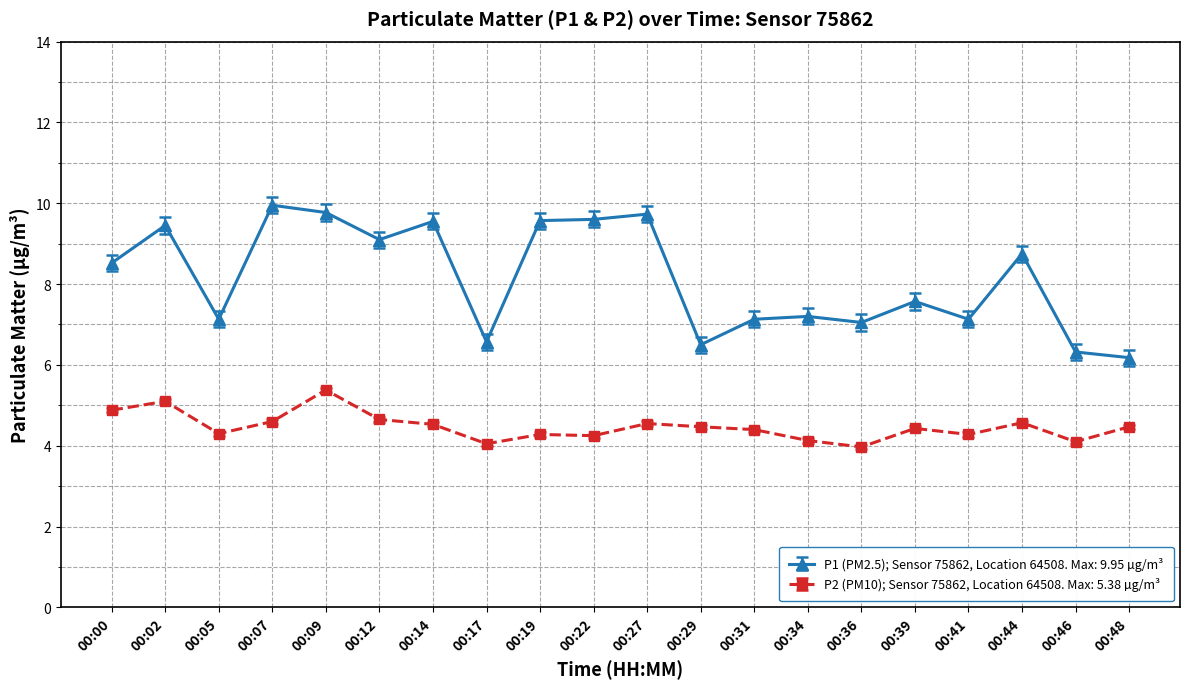

True or false: P1 (PM2.5); Sensor 75862, Location 64508. Max: 9.95 µg/m³ and P2 (PM10); Sensor 75862, Location 64508. Max: 5.38 µg/m³ intersect in this chart.

False